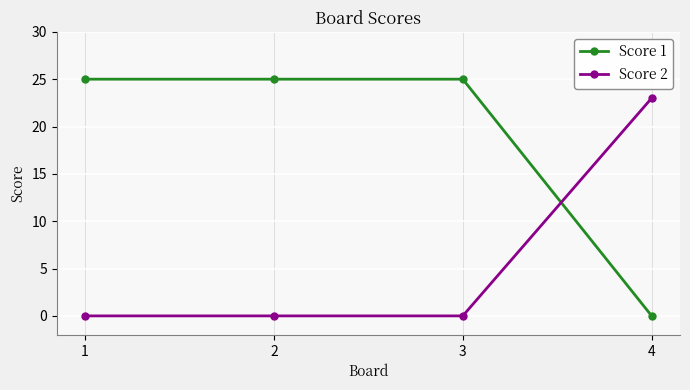

Which series changed the most between 3 and 4?

Score 1